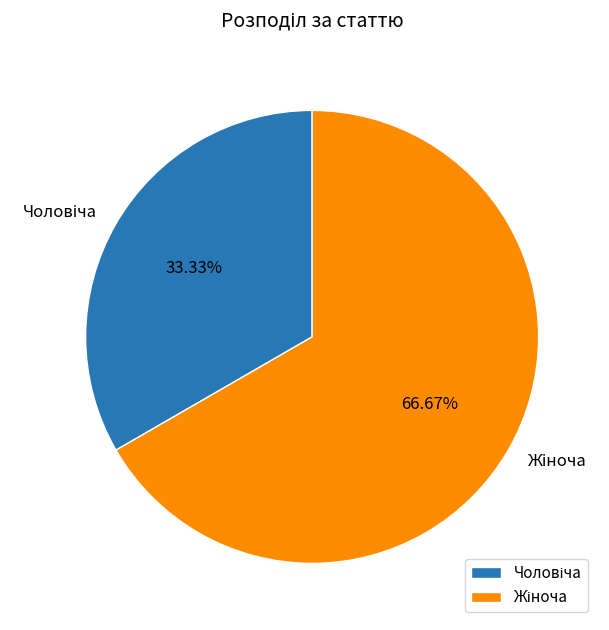

Is there any slice that represents more than half of the pie?

Yes